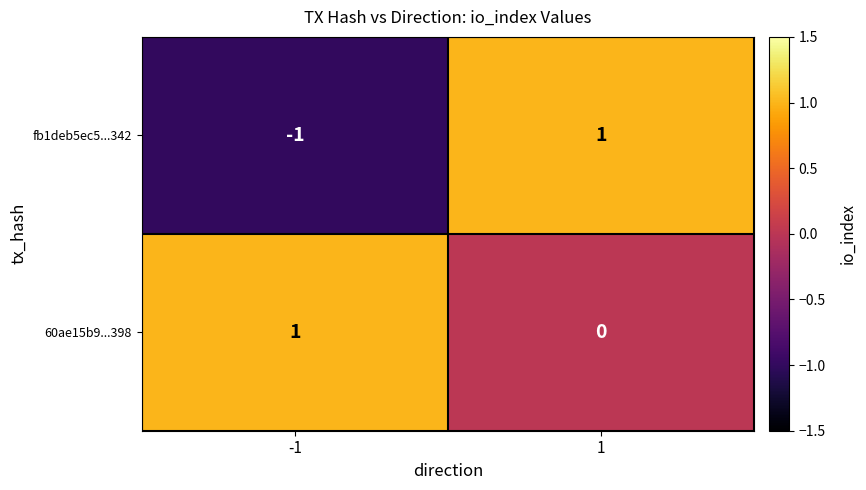

True or false: fb1deb5ec5...342 has a value of 1 at 1.

True